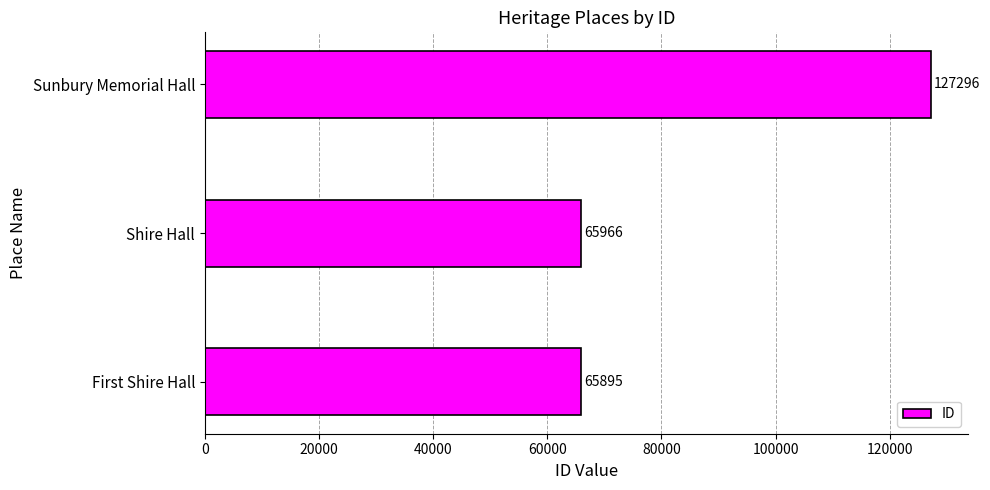

What is the change in value from First Shire Hall to Sunbury Memorial Hall?

+61401